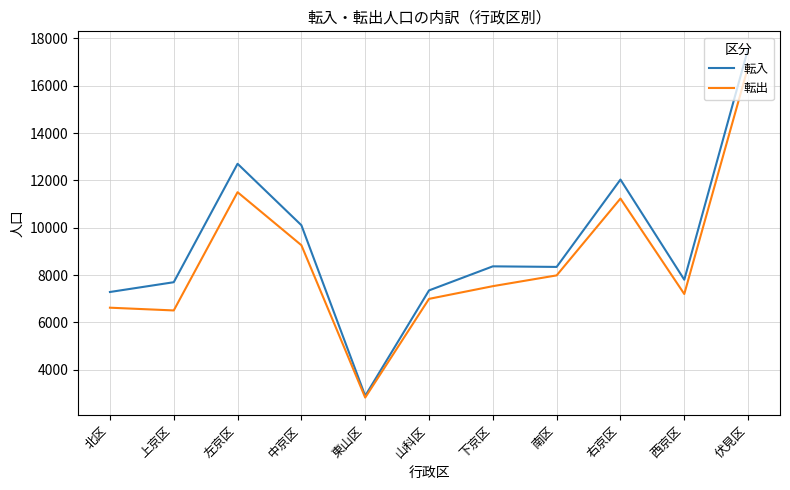

How many lines are shown in the chart?

2